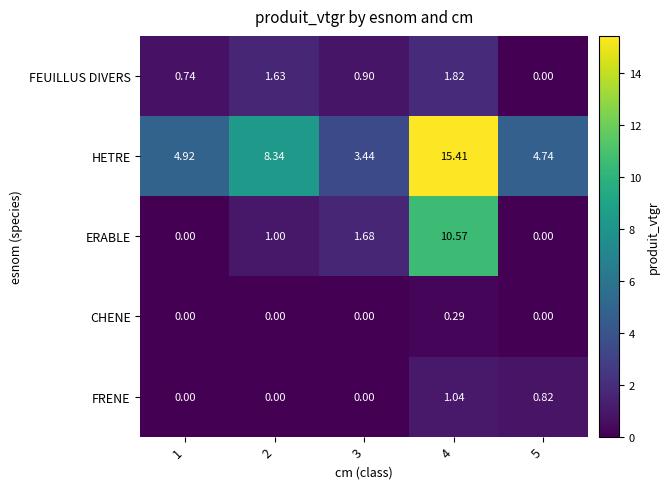

List the series in order of their peak value, lowest first.

CHENE, FRENE, FEUILLUS DIVERS, ERABLE, HETRE